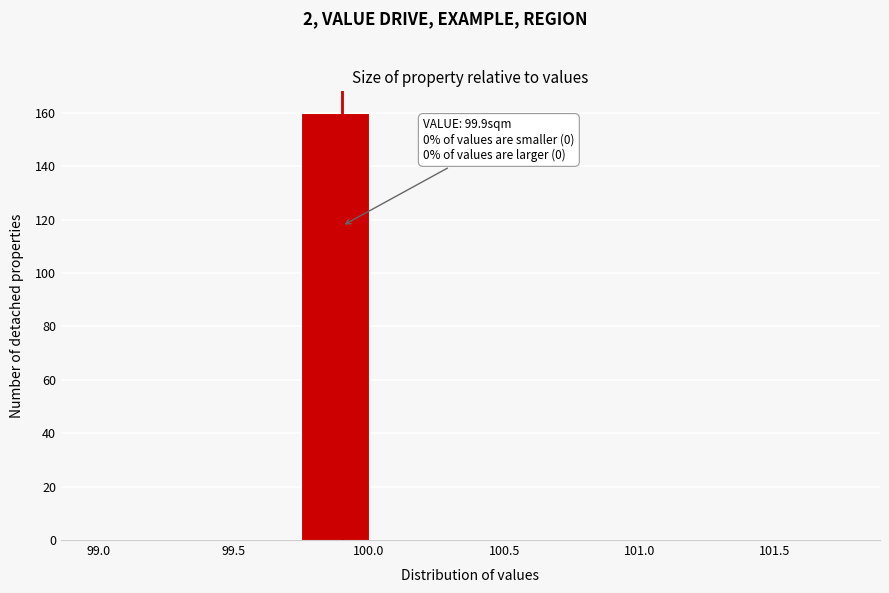

Over which range of the x-axis is the bar tallest?

99.75 to 100.00